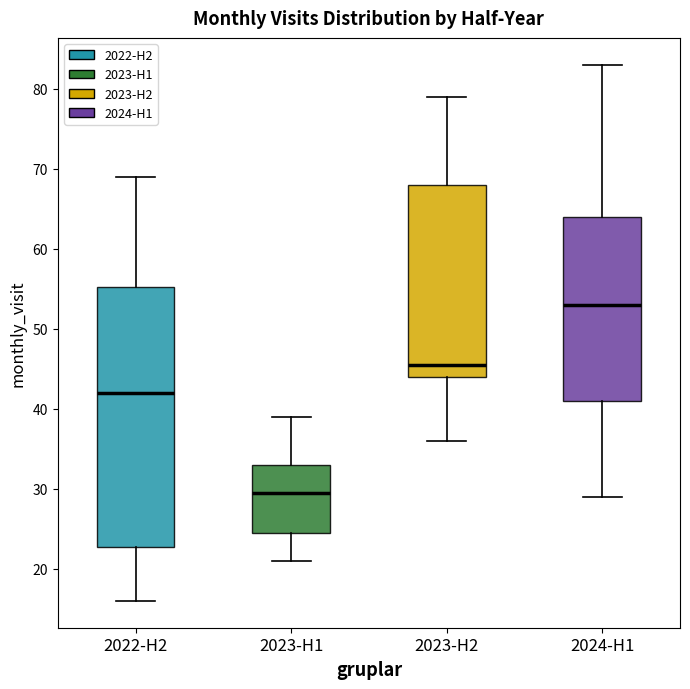

Which box has the lowest median line?

2023-H1